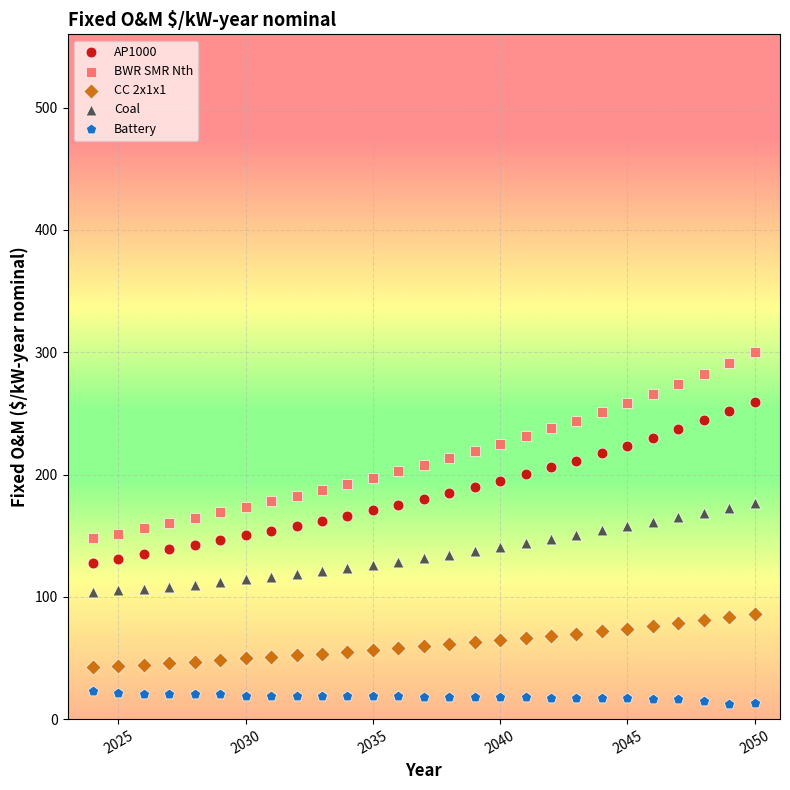

Which series contains the highest Y value?

BWR SMR Nth